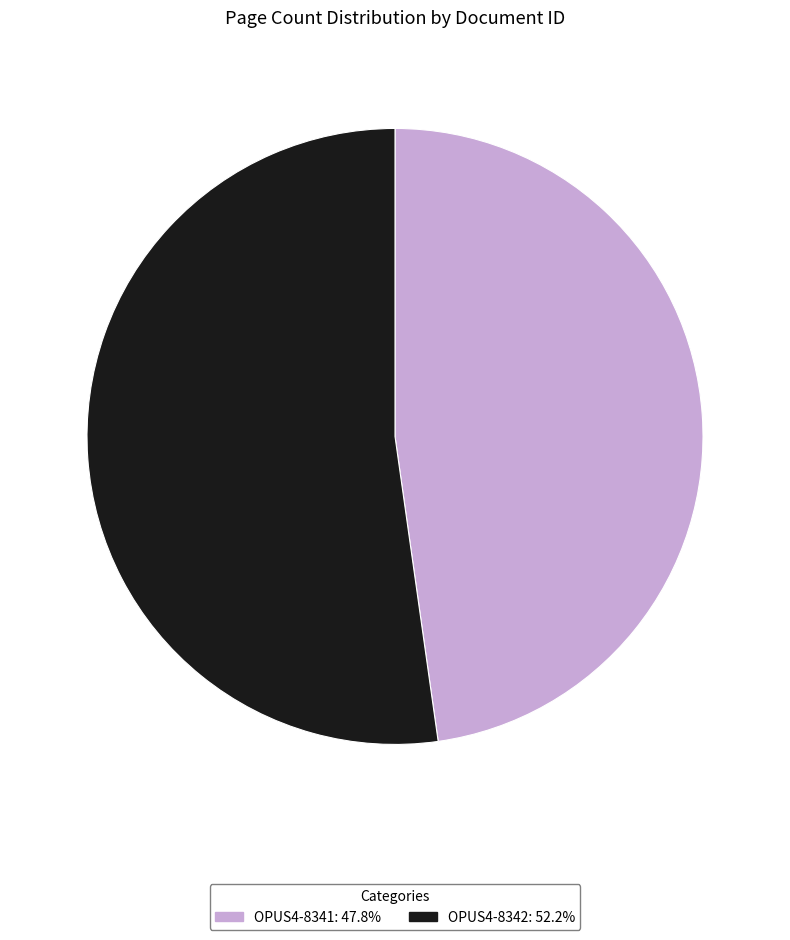

Is it true that OPUS4-8341 is 40% of the pie?

False